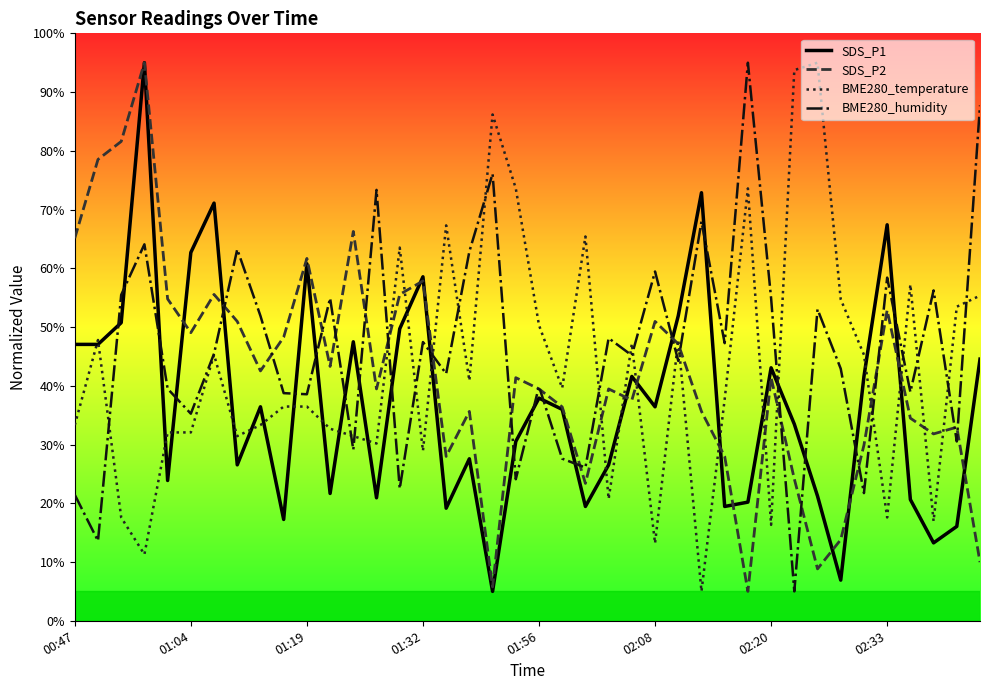

How many lines are shown in the chart?

4